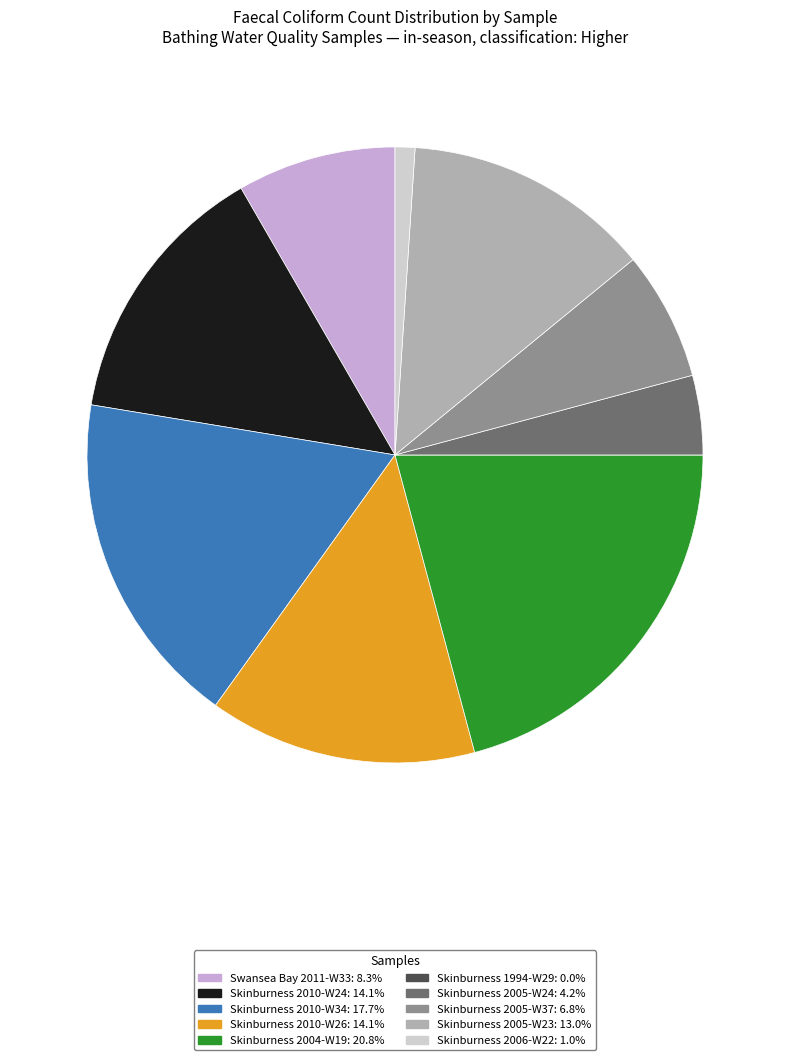

Is there a majority slice in this chart?

No